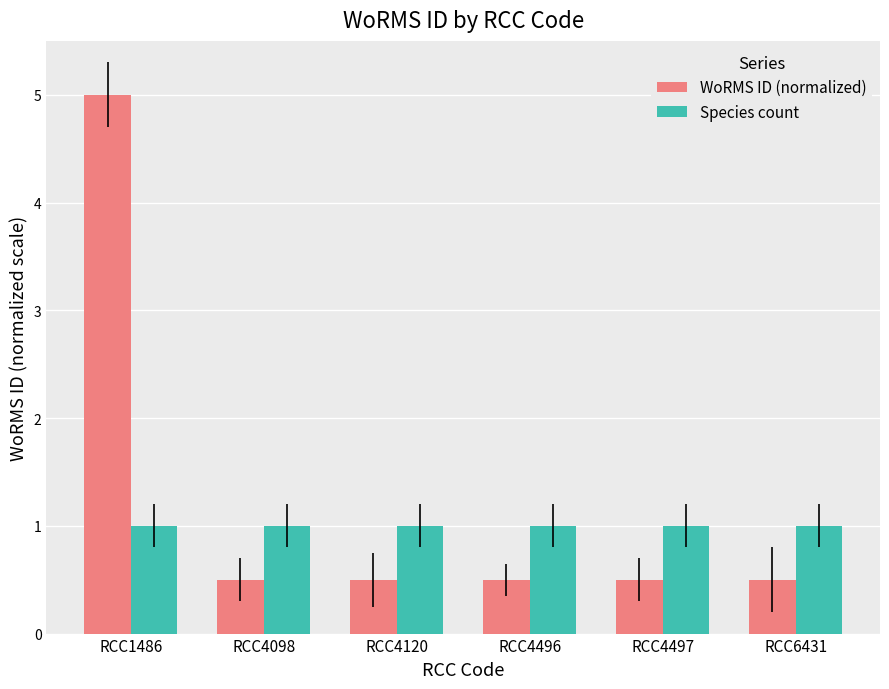

What is the spread (max minus min) of values at RCC4497?

0.5